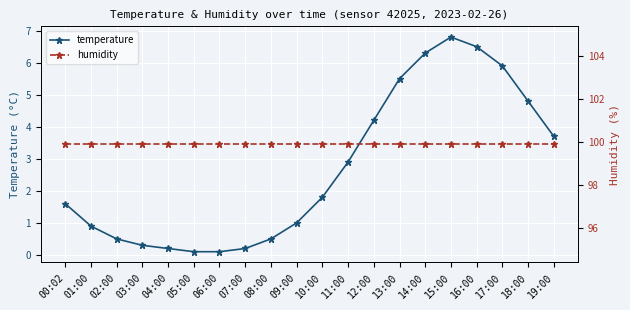

Which series has the largest range (max minus min)?

temperature